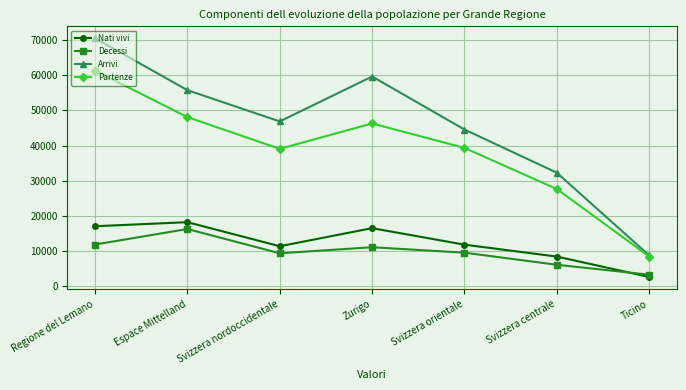

True or false: Partenze and Decessi intersect in this chart.

False